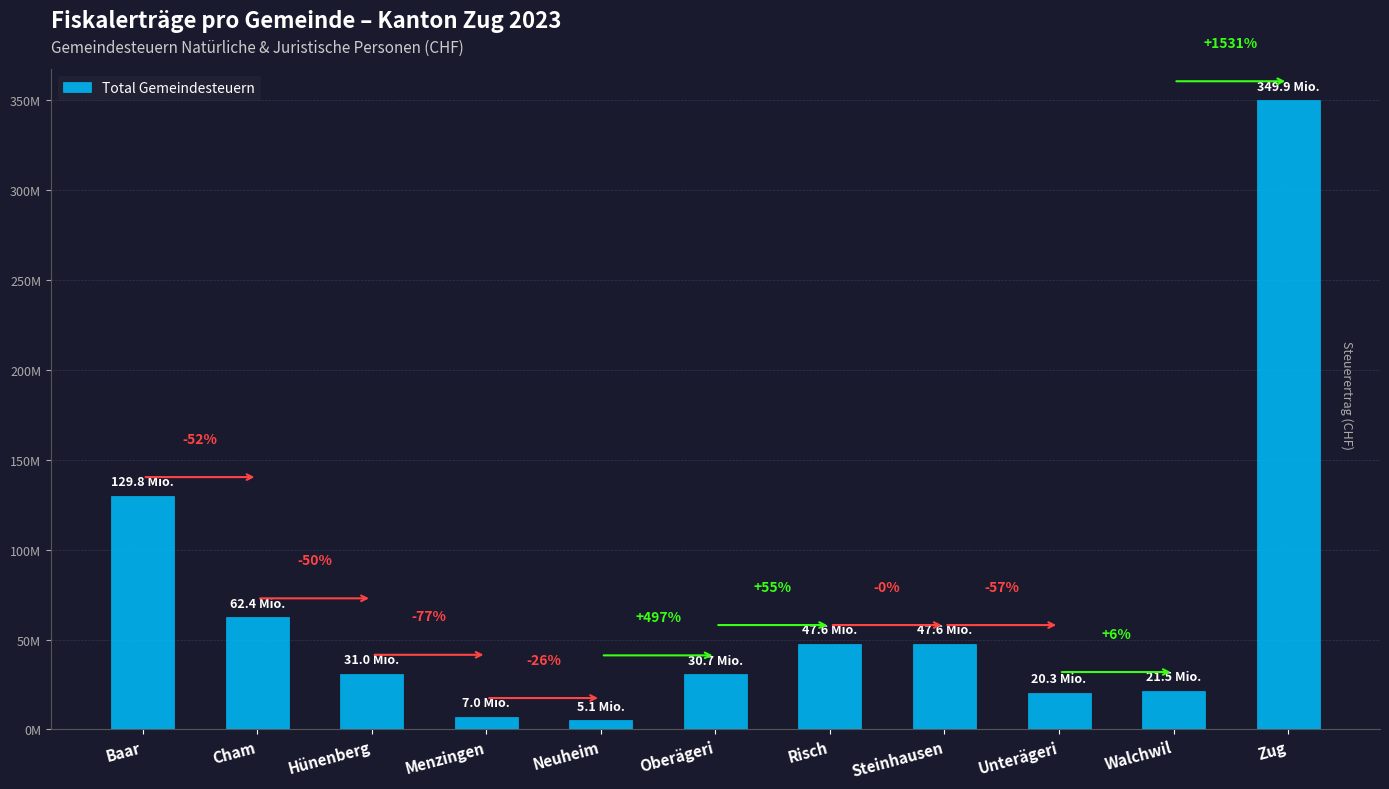

The value at Unterägeri is 20306385. True or false?

True